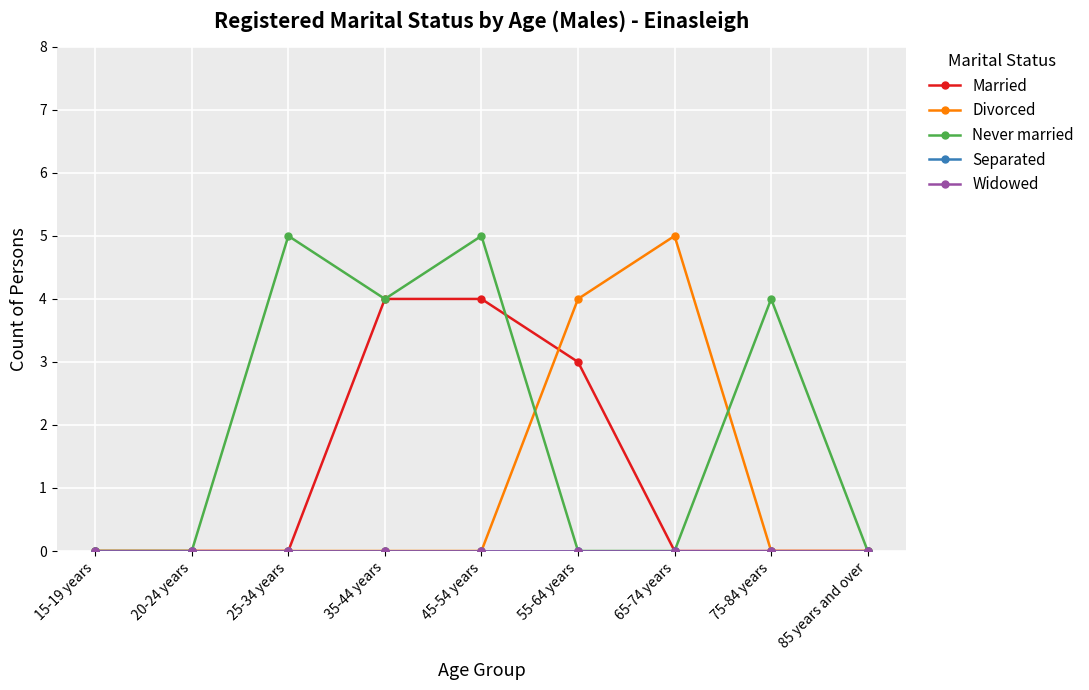

Does the chart have visible grid lines?

Yes